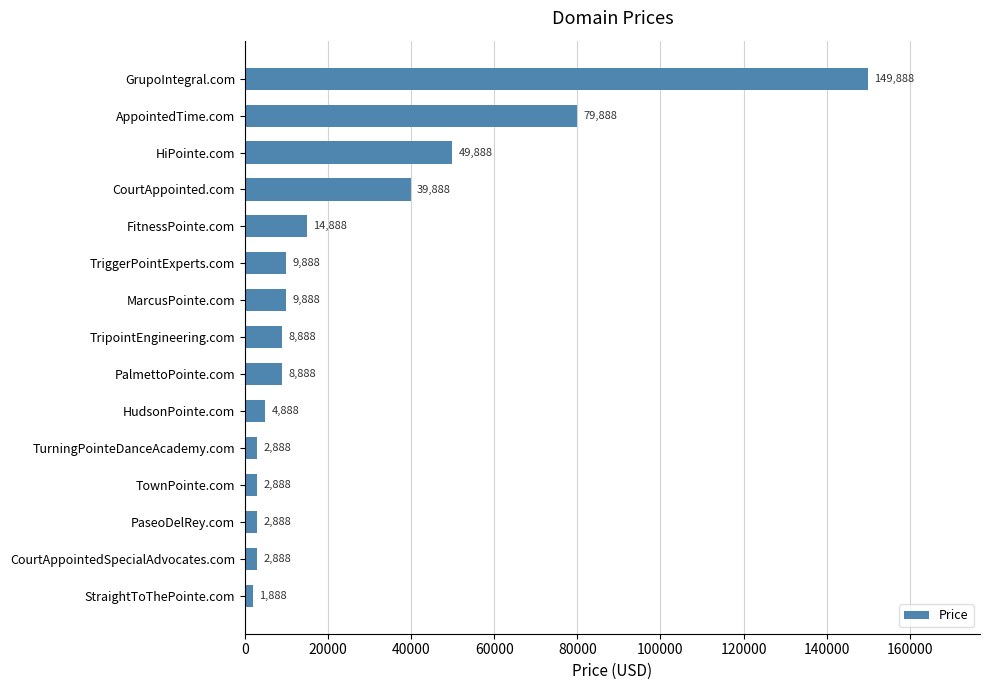

What is the value of the 6th bar from the top?

9888